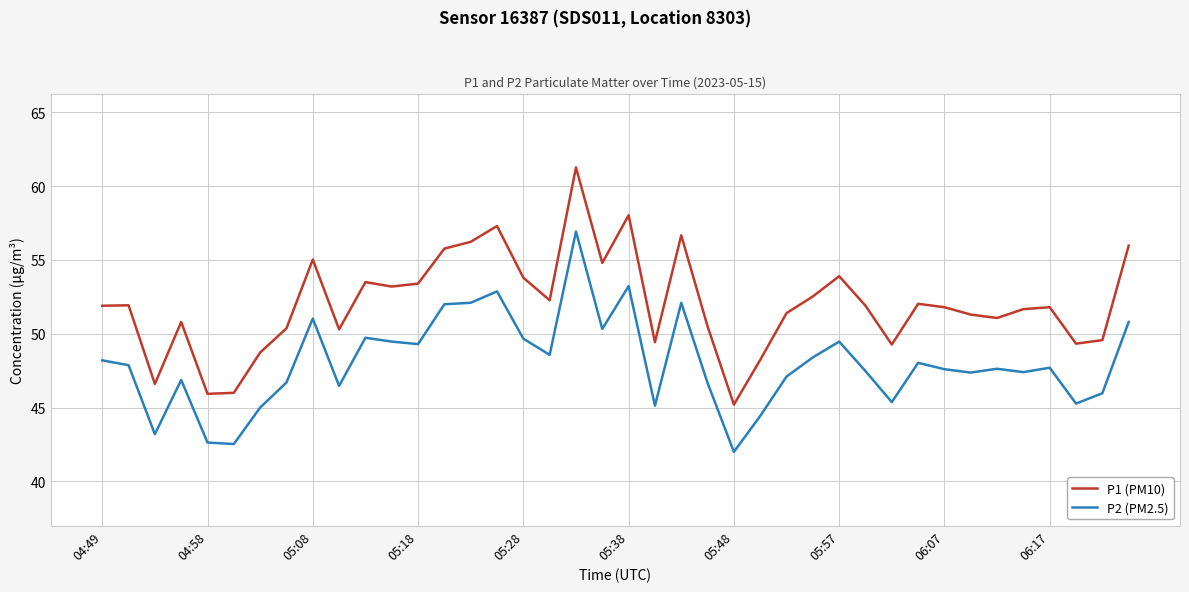

True or false: P2 (PM2.5) and P1 (PM10) cross at least once.

False